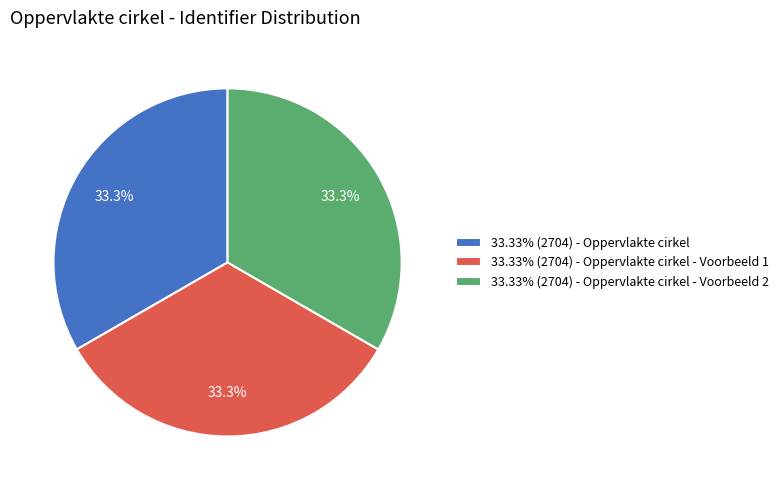

Combined, what portion of the pie is 33.33% (2704) - Oppervlakte cirkel - Voorbeeld 2 and 33.33% (2704) - Oppervlakte cirkel?

66.7%